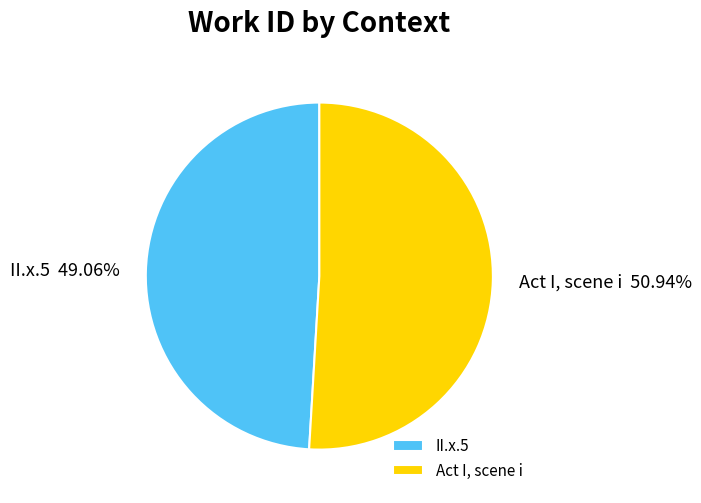

Does Act I, scene i account for over 50% of the chart?

Yes